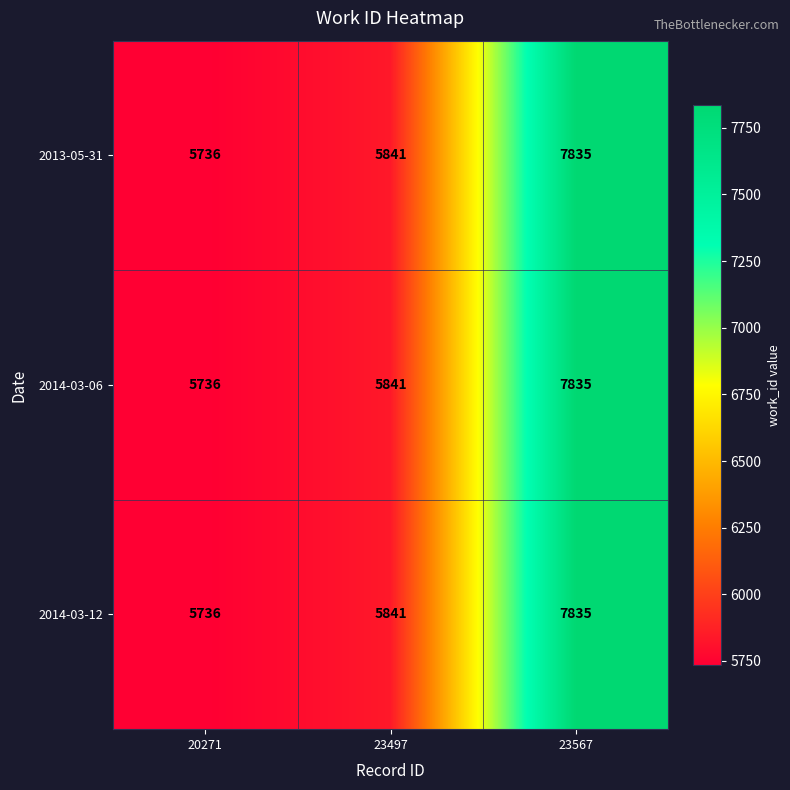

What is the difference between the 2014-03-12 values at 20271 and 23497?

105